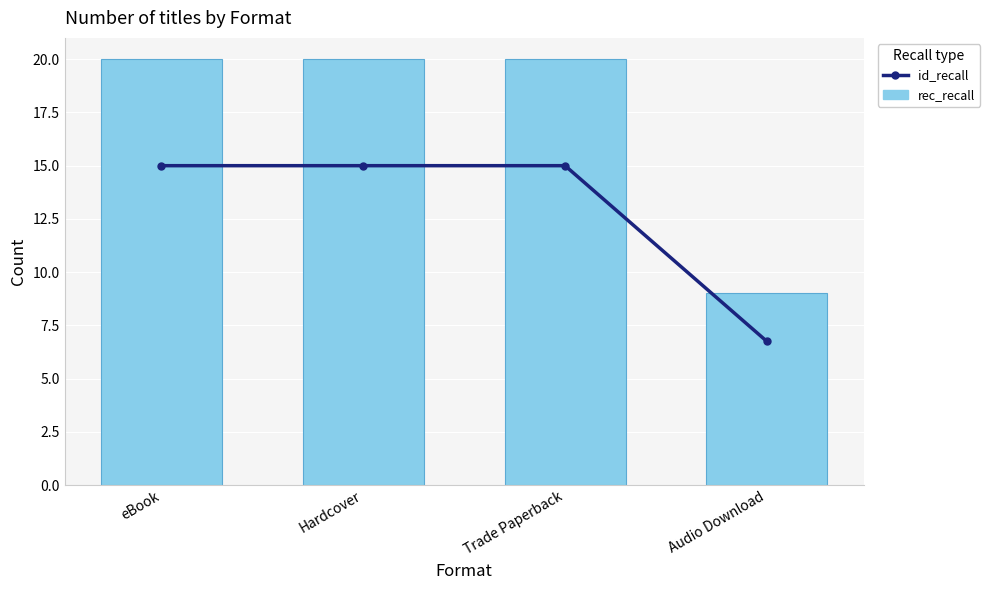

Reading right to left, extract all data points from this chart.

id_recall: 6.8	15.0	15.0	15.0
rec_recall: 9.0	20.0	20.0	20.0